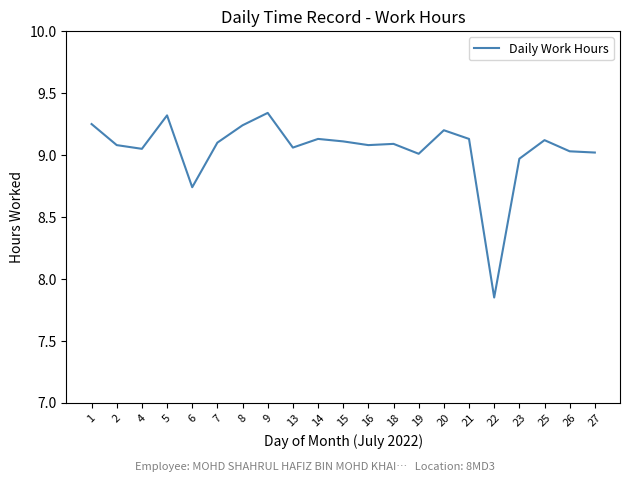

At which label is the value closest to 8?

22